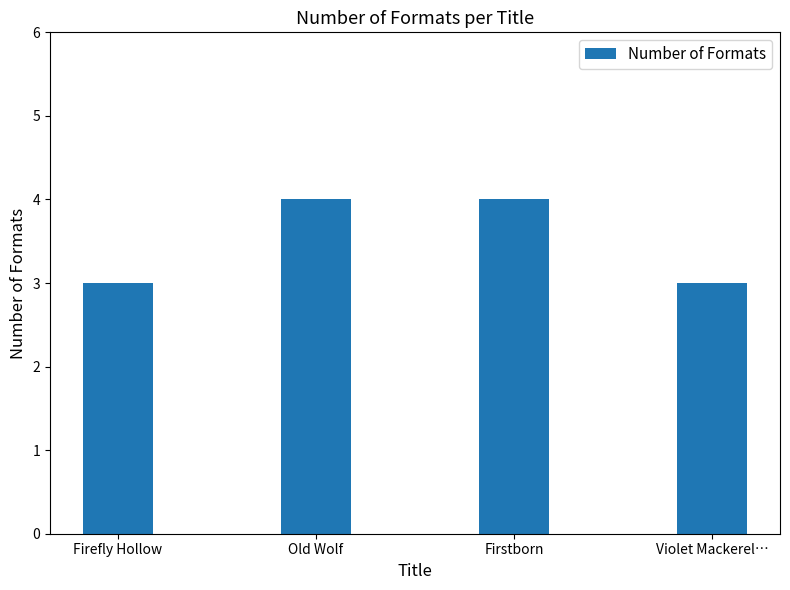

Reading left to right, what are all the values shown in this chart?

Firefly Hollow=3	Old Wolf=4	Firstborn=4	Violet Mackerel…=3